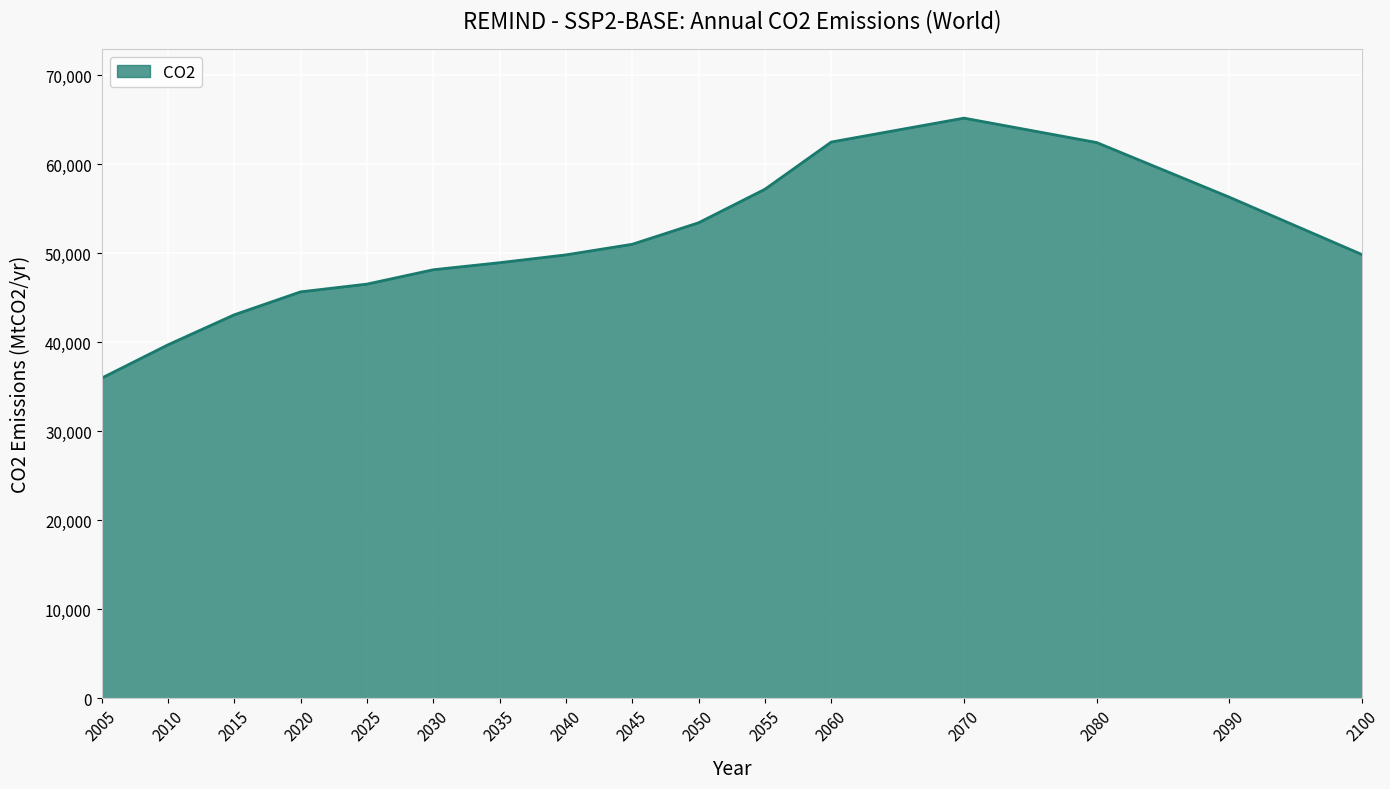

What is the difference between the maximum and minimum values?

29209.6